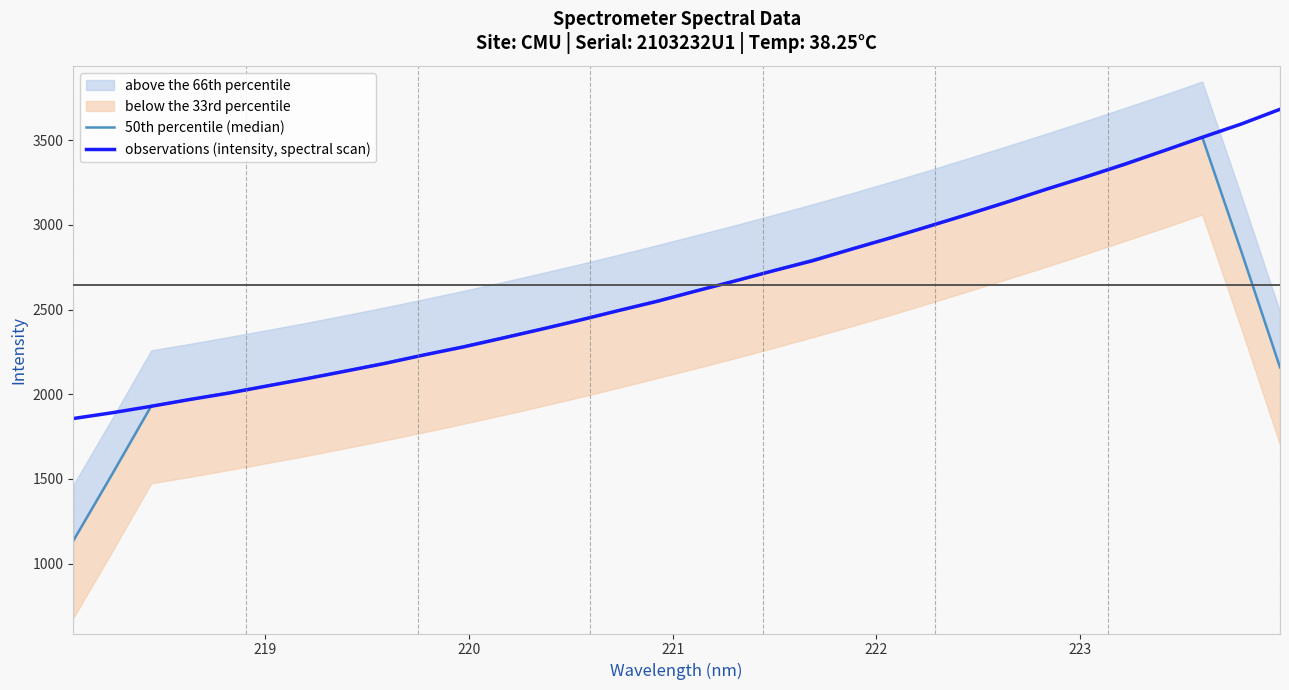

What is the maximum value for observations (intensity, spectral scan)?

3682.8